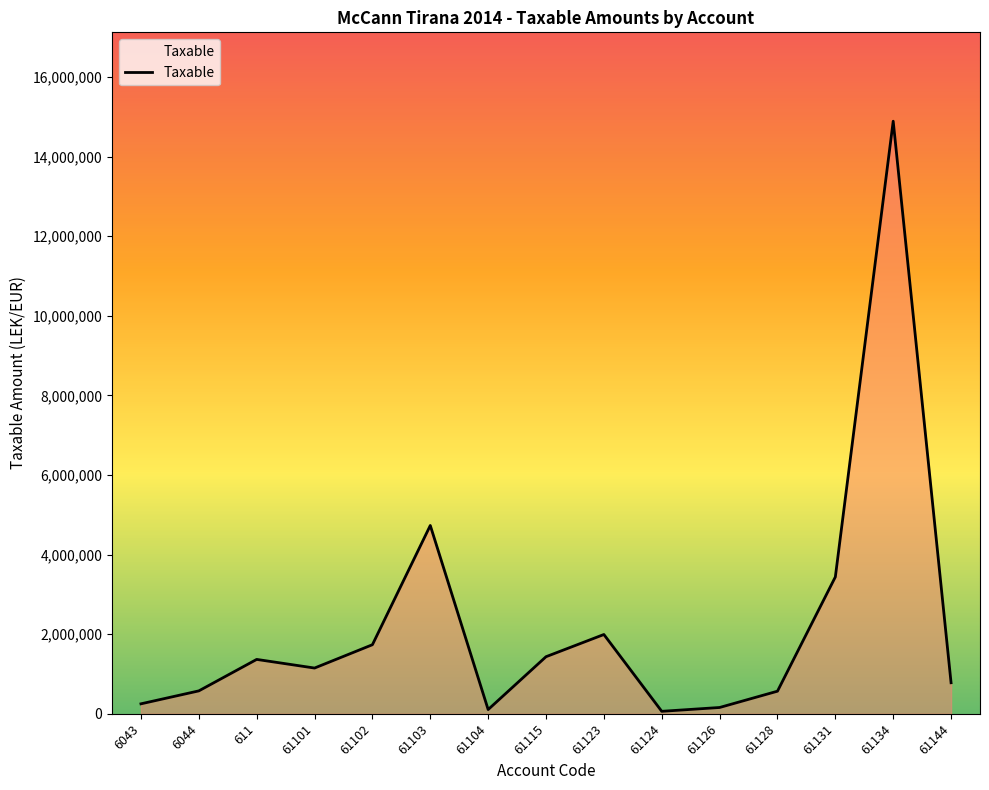

The value at 61131 is 3437988.5. True or false?

True